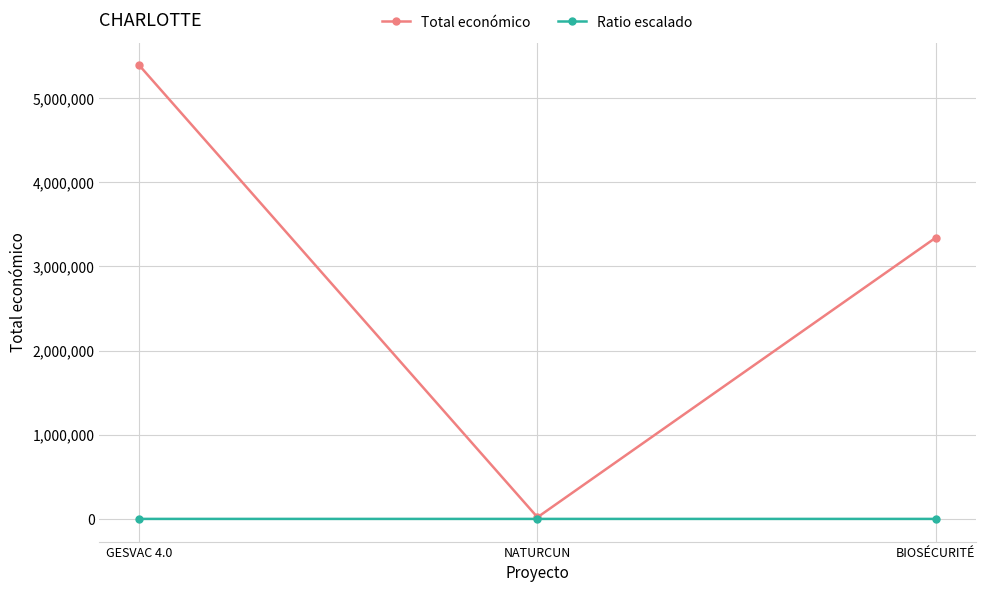

True or false: Total económico has a value of 19478.0 at NATURCUN.

True